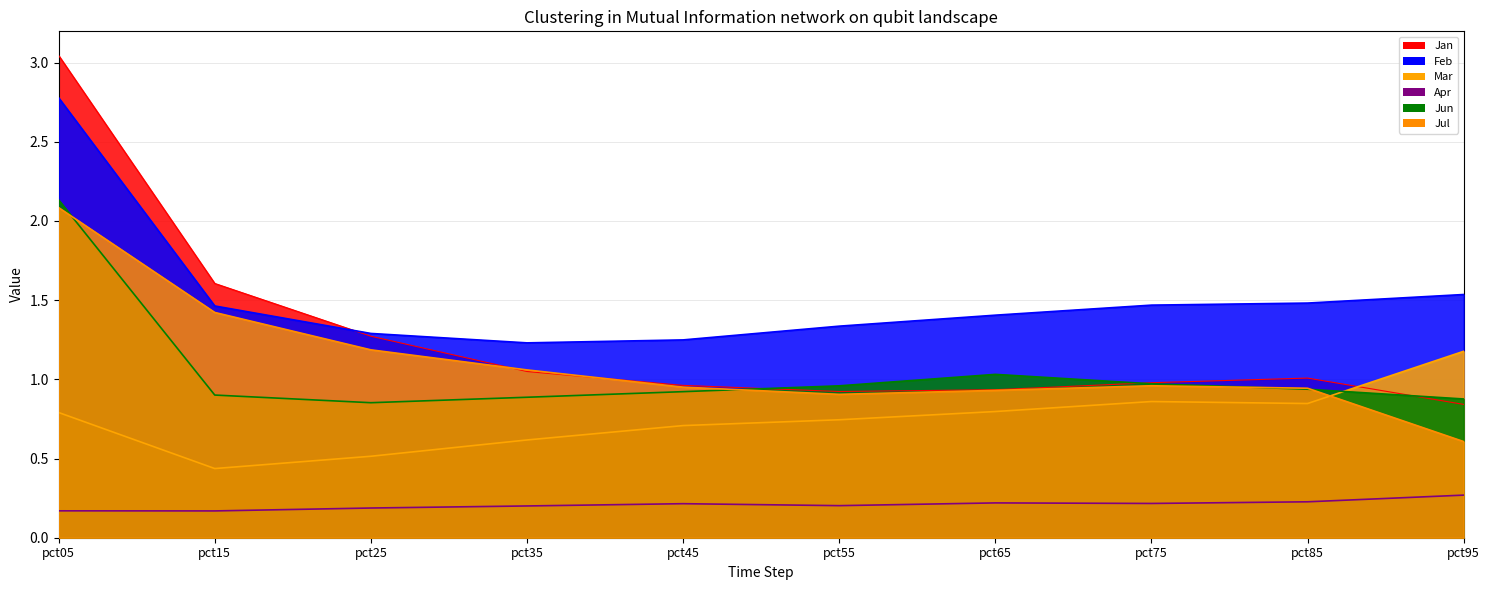

Which series has the widest spread of values?

Jan